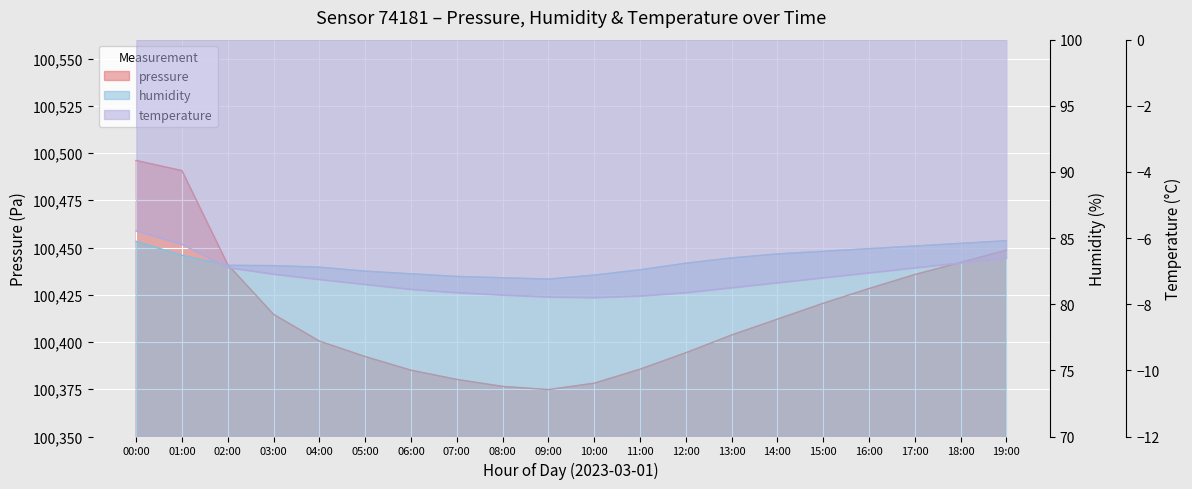

Reading left to right, list all the values displayed in this chart.

pressure: 100496.0	100490.7	100441.0	100414.6	100400.5	100392.3	100385.1	100380.2	100376.5	100374.8	100378.2	100385.6	100394.3	100403.7	100412.1	100420.5	100428.3	100435.7	100442.1	100448.6
humidity: 84.8	83.7	82.9	82.9	82.8	82.5	82.3	82.1	82.0	81.9	82.2	82.6	83.1	83.5	83.8	84.0	84.2	84.4	84.6	84.8
temperature: -5.8	-6.2	-6.9	-7.1	-7.2	-7.4	-7.5	-7.7	-7.7	-7.8	-7.8	-7.8	-7.7	-7.5	-7.3	-7.2	-7.0	-6.9	-6.8	-6.6